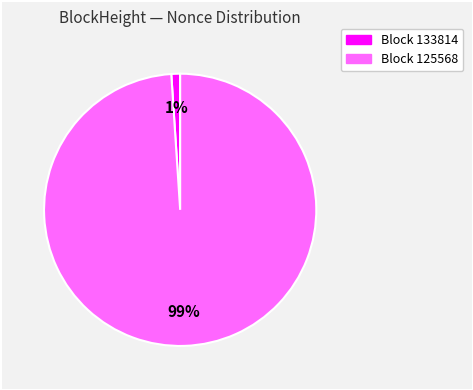

To the nearest percent, what is the difference between the largest and smallest slice percentages?

98%